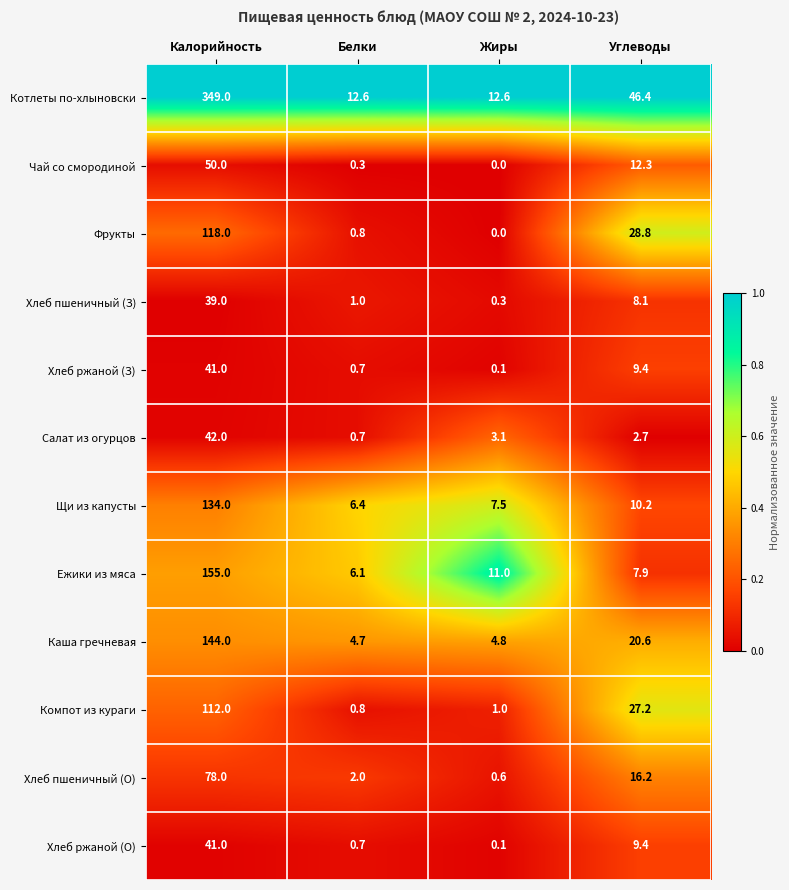

Where is Хлеб ржаной (З) nearest to the value 20?

Углеводы